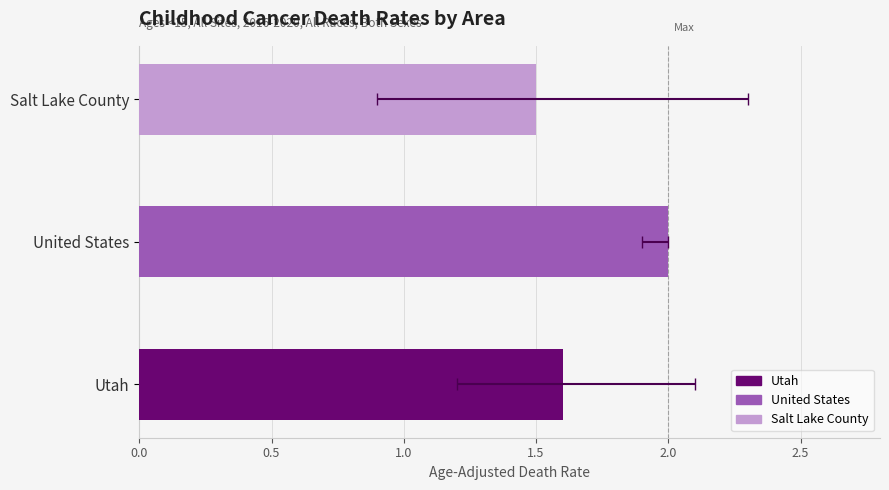

What is the difference between the maximum and second lowest values?

0.4